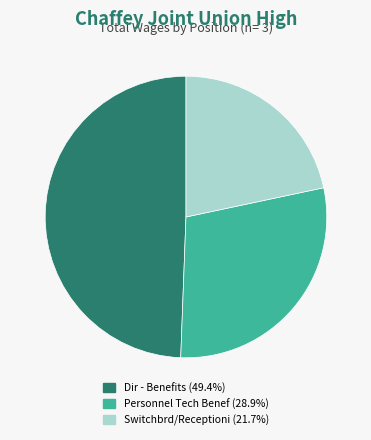

How many slices are in this pie chart?

3